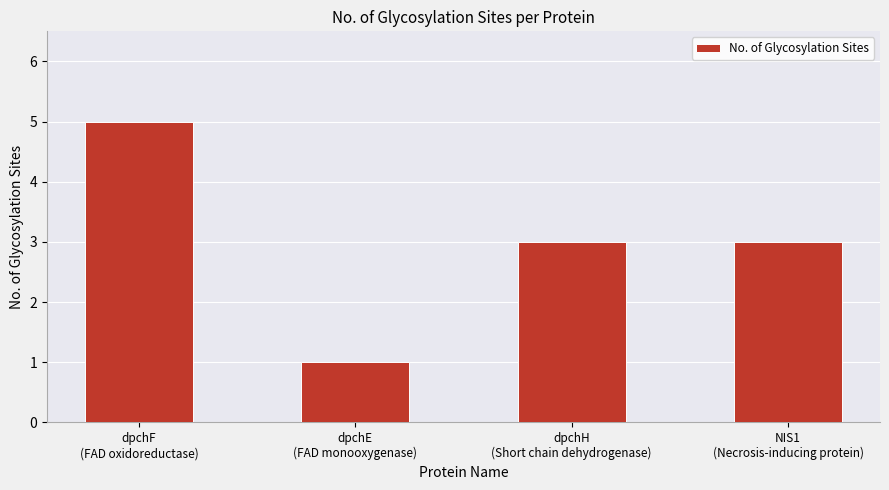

Reading left to right, what are all the values shown in this chart?

dpchF
(FAD oxidoreductase)=5	dpchE
(FAD monooxygenase)=1	dpchH
(Short chain dehydrogenase)=3	NIS1
(Necrosis-inducing protein)=3